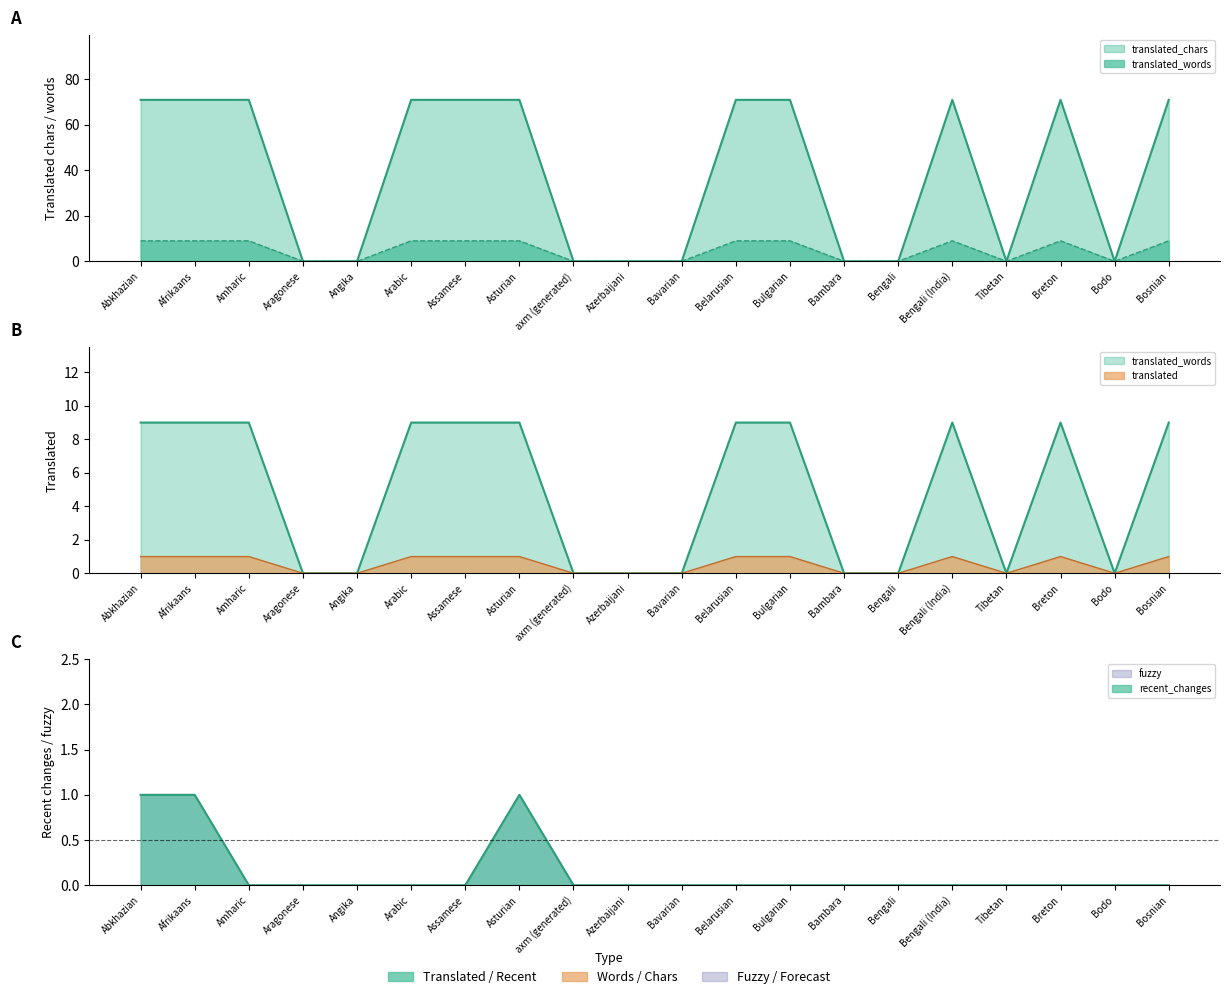

What is the label of the 15th point from the right?

Arabic